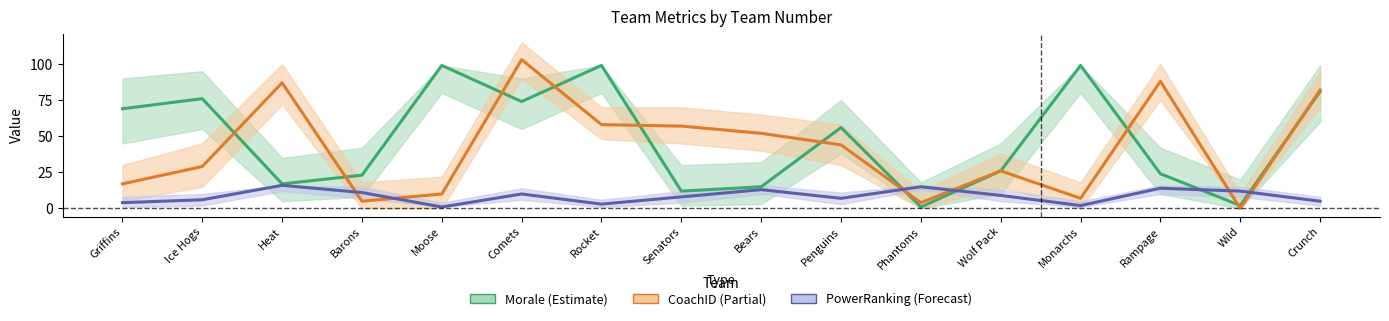

What is the label of the 8th point from the right?

Bears